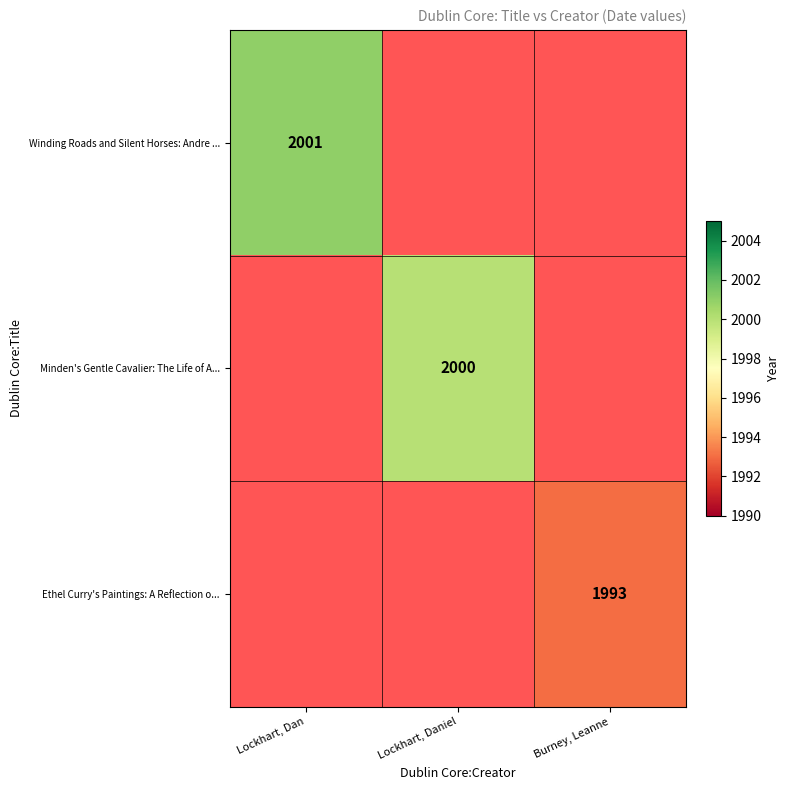

The value of Ethel Curry's Paintings: A Reflection o... at Burney, Leanne is 1993. True or false?

True